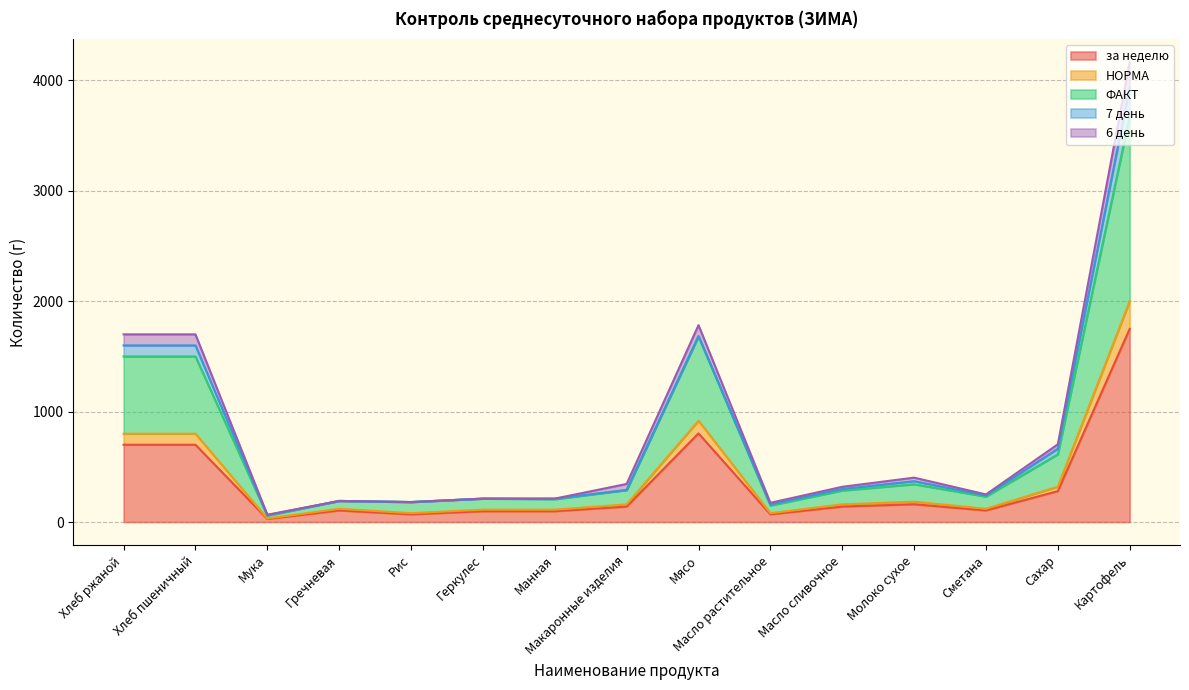

What is the total value across all series at Мясо?

1783.6